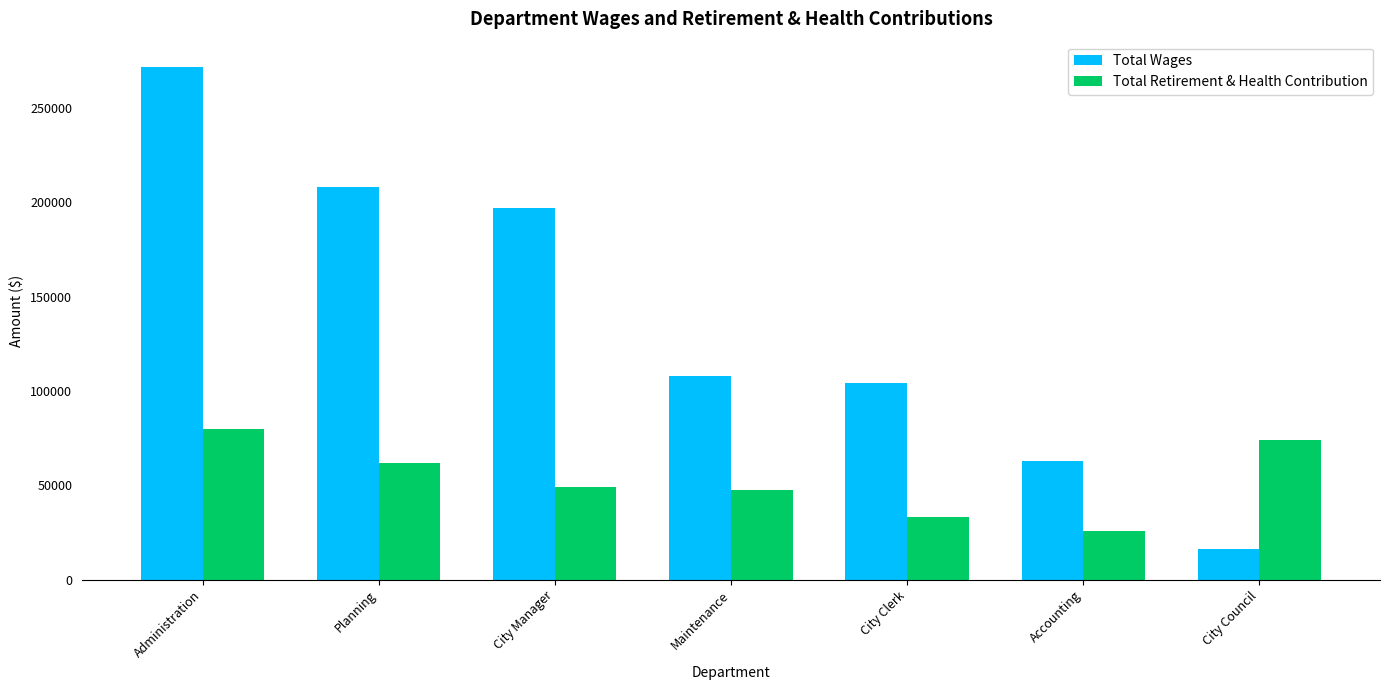

The Total Retirement & Health Contribution series shows 52954 at Administration. True or false?

False